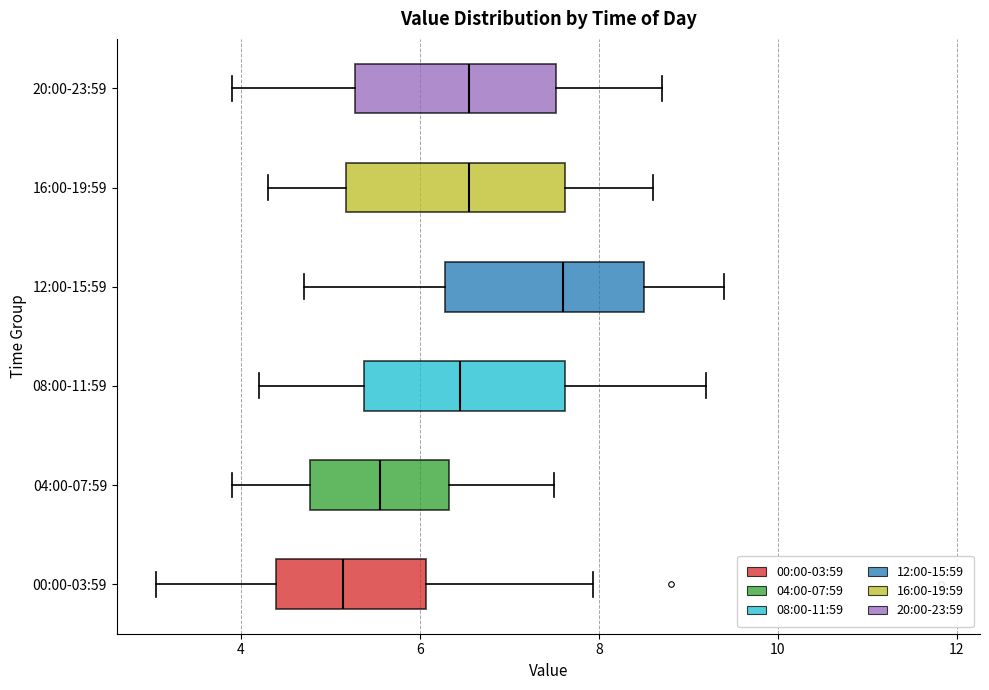

Reading bottom to top, read every box against the x-axis: the position of its median line, the range the box covers, and the ends of its whiskers. The values are not printed on the chart, so give them approximately, as read against the axis.

00:00-03:59: median 5.2, box 4.4 to 6.0, whiskers 3.0 to 8.0
04:00-07:59: median 5.6, box 4.8 to 6.4, whiskers 4.0 to 7.6
08:00-11:59: median 6.4, box 5.4 to 7.6, whiskers 4.2 to 9.2
12:00-15:59: median 7.6, box 6.2 to 8.6, whiskers 4.8 to 9.4
16:00-19:59: median 6.6, box 5.2 to 7.6, whiskers 4.4 to 8.6
20:00-23:59: median 6.6, box 5.2 to 7.6, whiskers 4.0 to 8.8